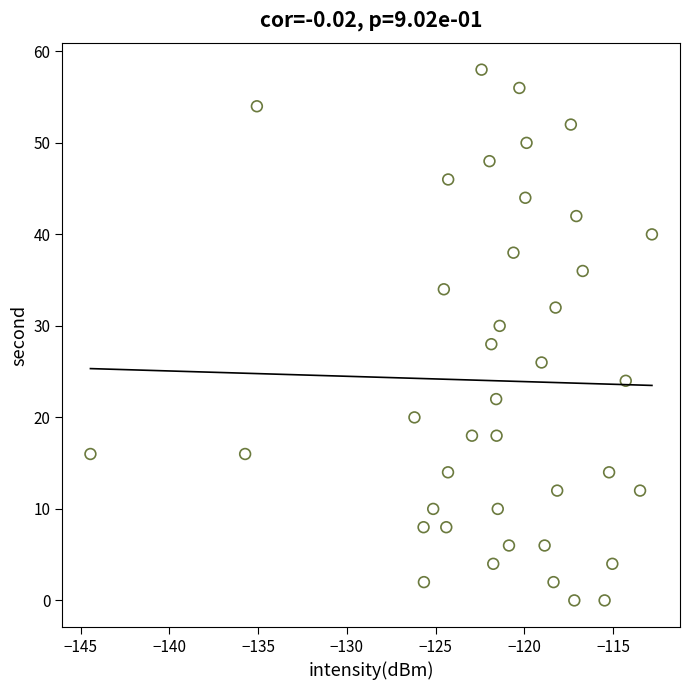

What is the range of Y values (max minus min)?

58